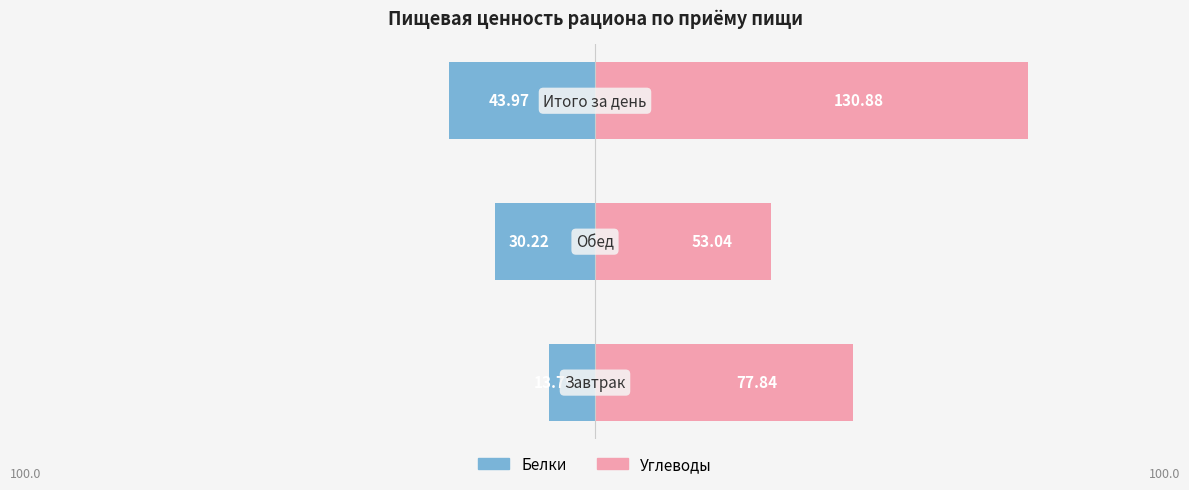

What is the value of the Белки bar at the 2nd from the left?

-30.2